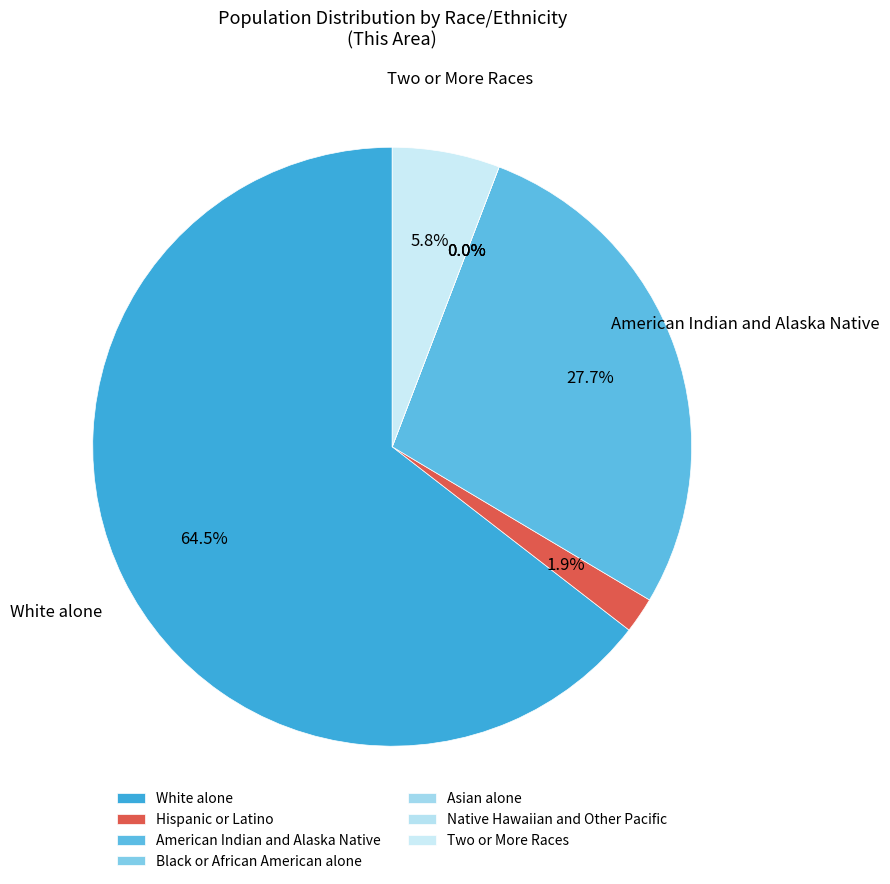

What portion of the pie excludes Hispanic or Latino?

98.1%